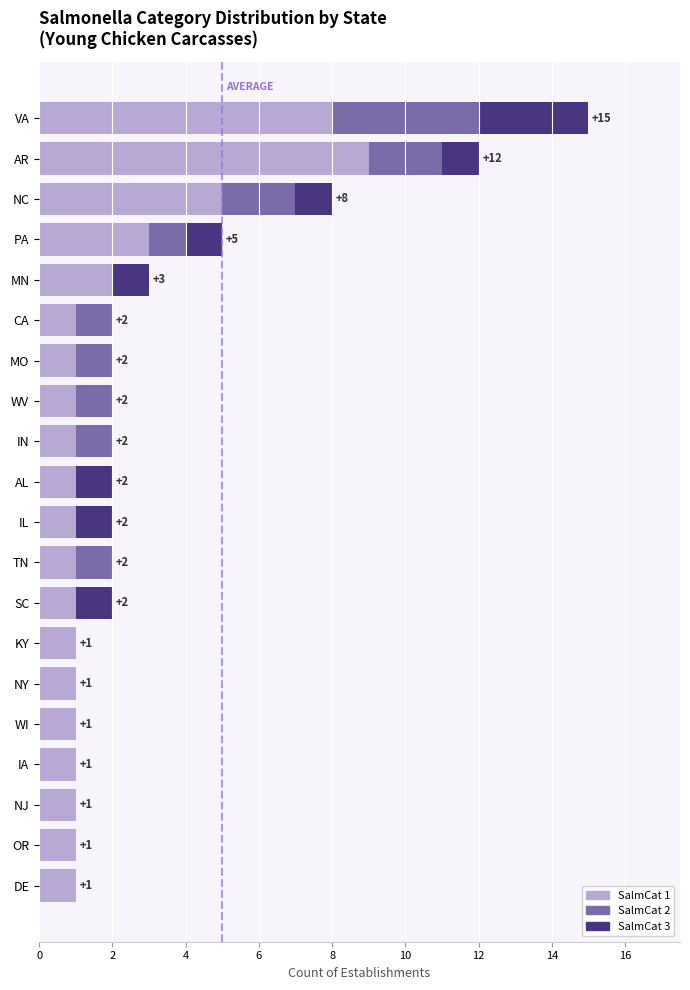

At which category is the sum across all series the highest?

VA